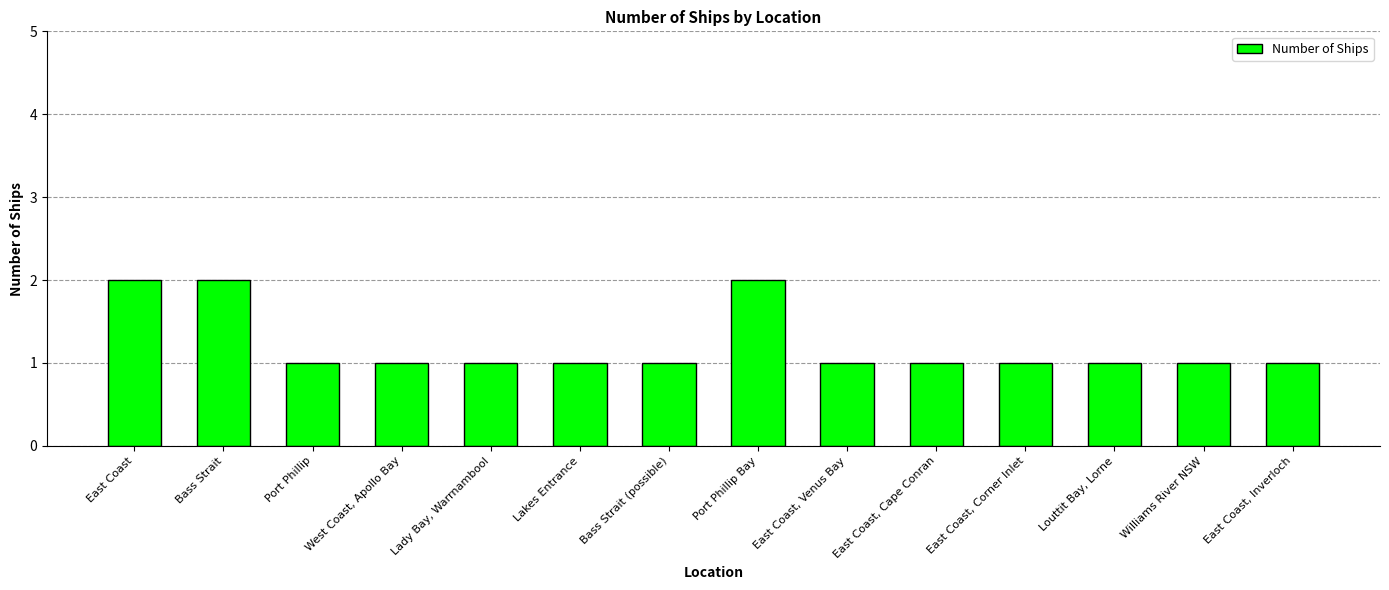

The value at East Coast is 3. True or false?

False